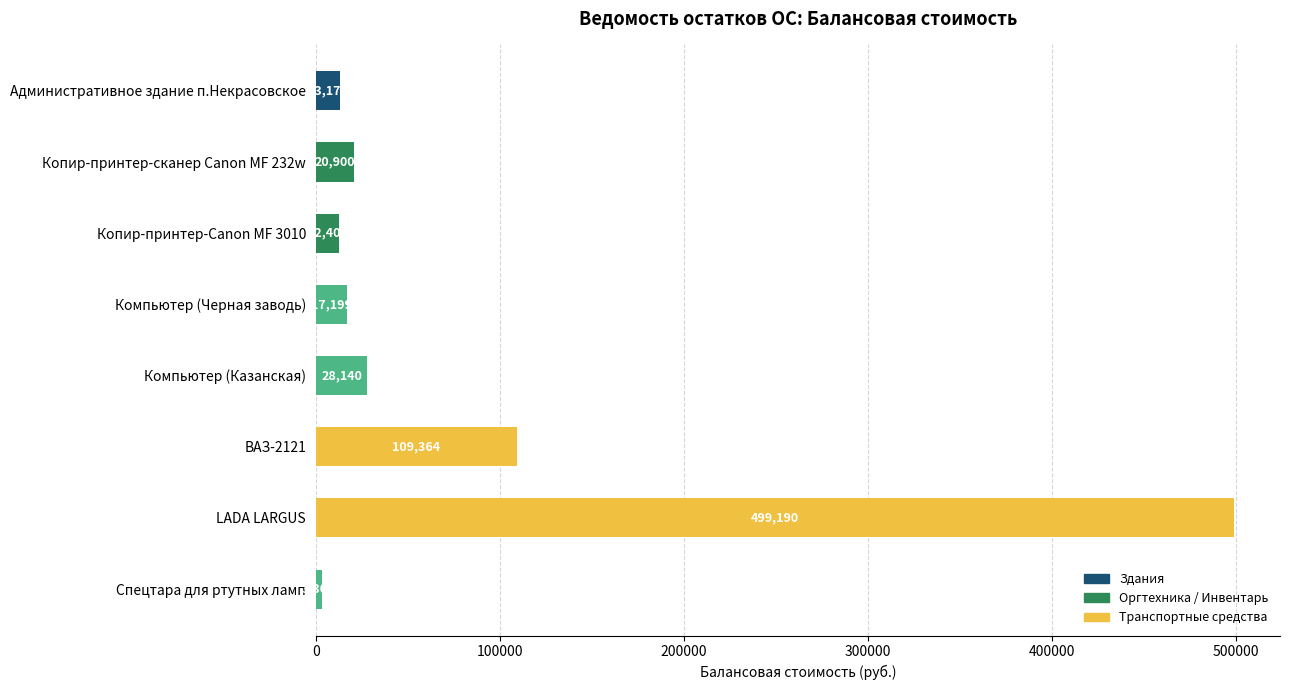

Count the number of categories in the chart.

8